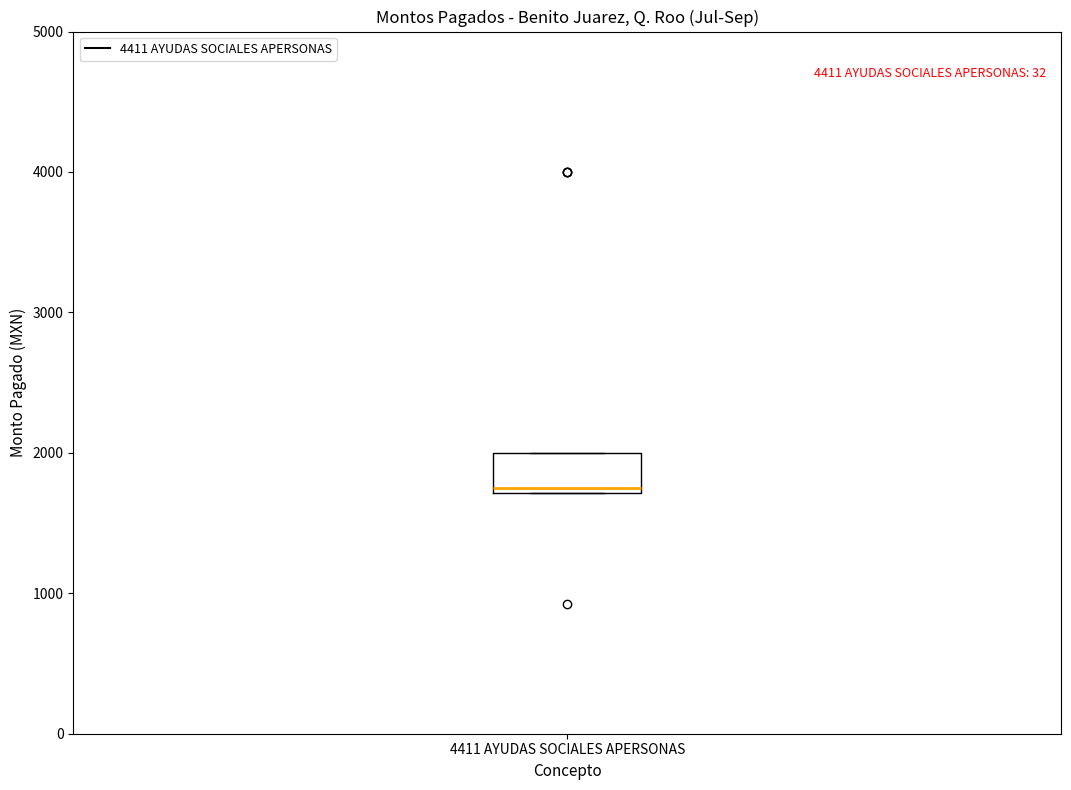

Where is the lower edge of the box for 4411 AYUDAS SOCIALES APERSONAS on the y-axis? The values are not printed on the chart, so give them approximately, as read against the axis.

1700